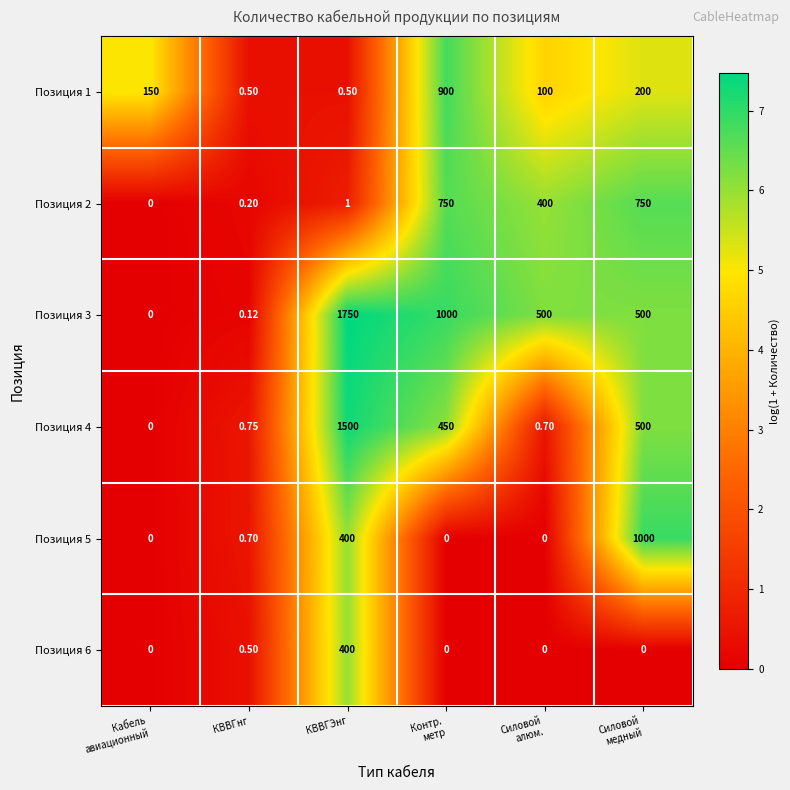

At which category is the sum across all series the highest?

КВВГЭнг